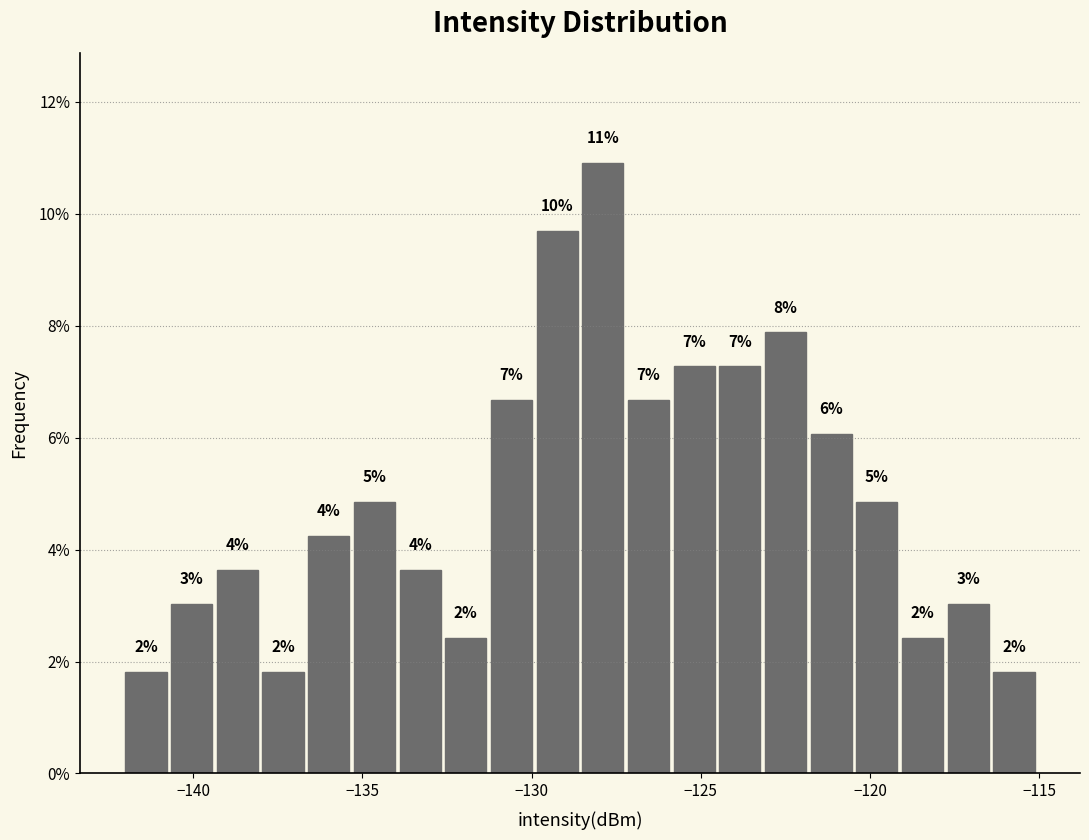

Read against the x-axis, roughly where is the centre of the tallest bar?

-128.0